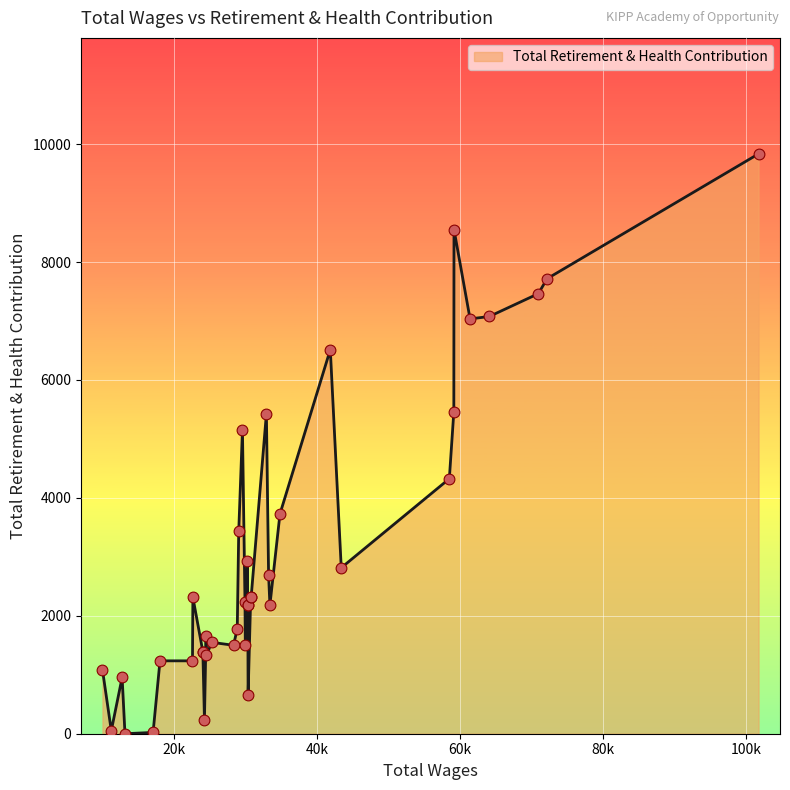

Which has a higher value, 10 or 30?

10